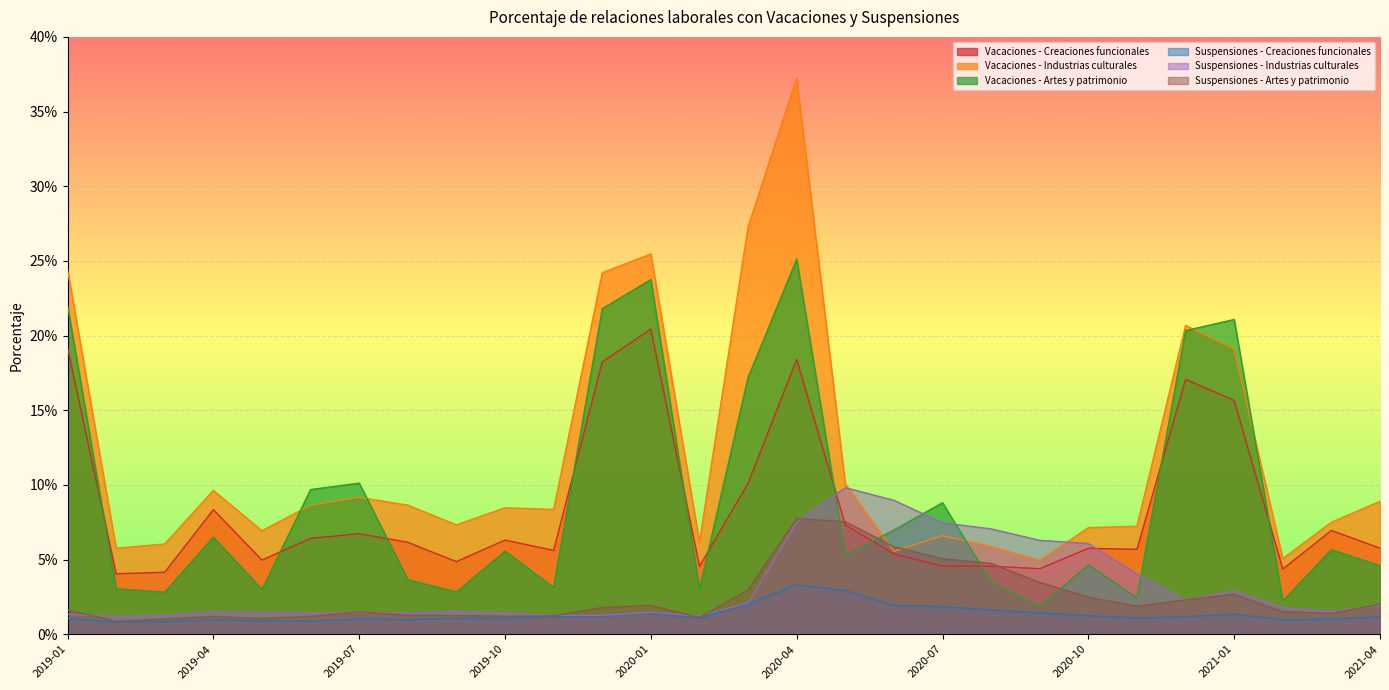

Is it true that Suspensiones - Creaciones funcionales equals 0.0 at 2020-12?

False